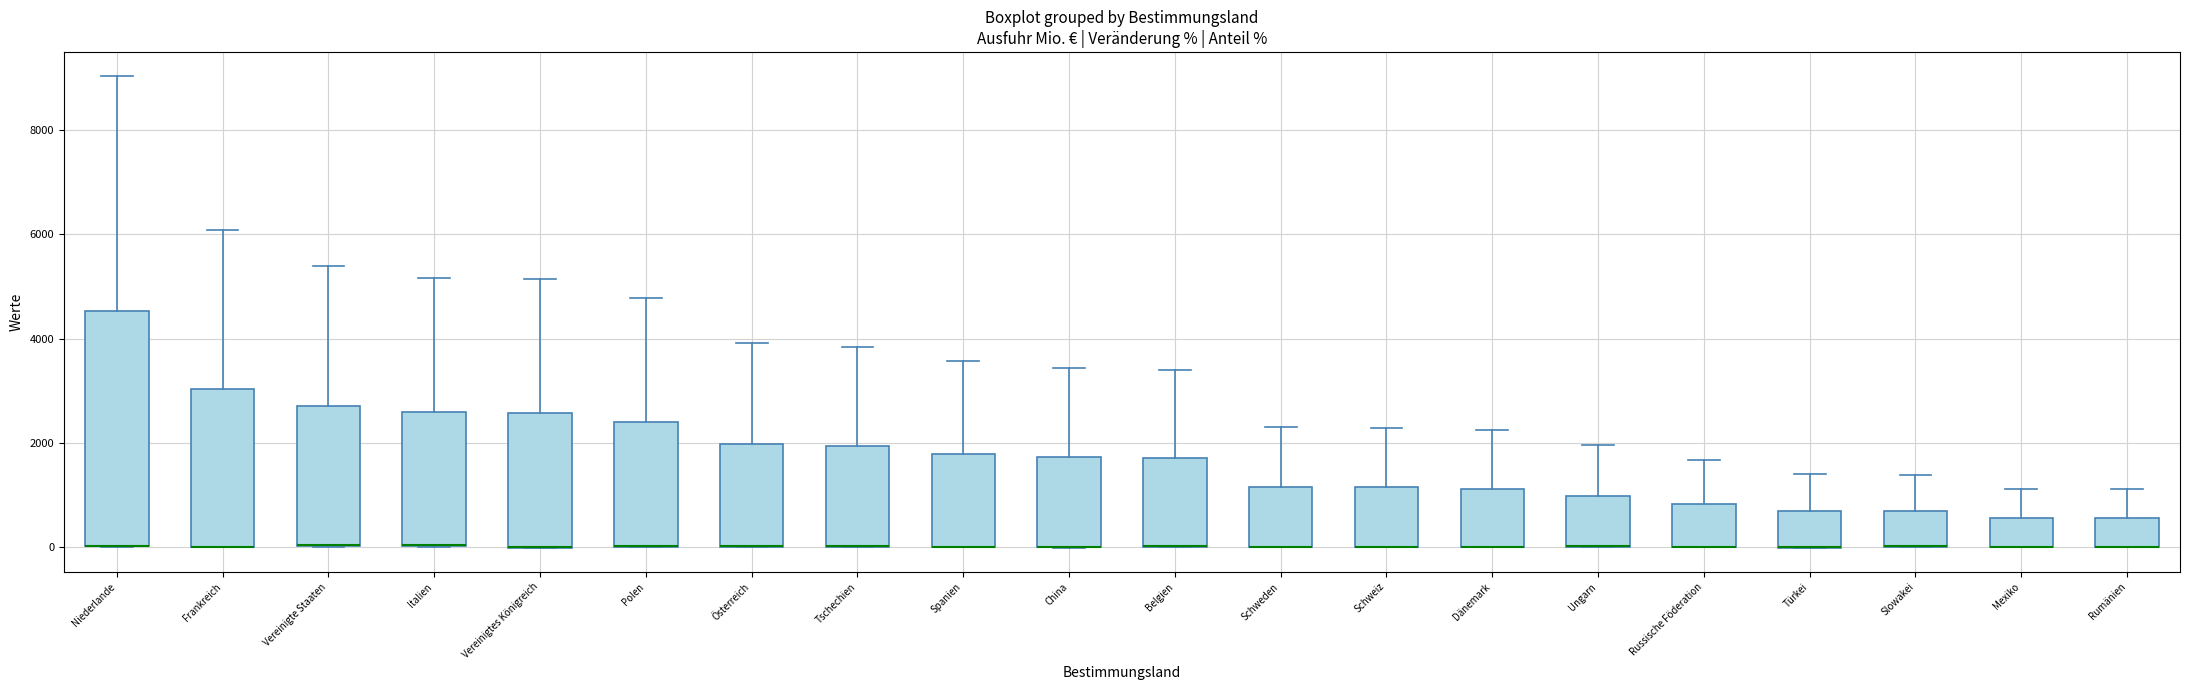

Reading left to right, read every box against the y-axis: the position of its median line, the range the box covers, and the ends of its whiskers. The values are not printed on the chart, so give them approximately, as read against the axis.

Niederlande: median 0 (drawn on the box's lower edge), box 0 to 4600, whiskers 0 to 9000
Frankreich: median 0 (drawn on the box's lower edge), box 0 to 3000, whiskers 0 to 6000
Vereinigte Staaten: median 0 (drawn on the box's lower edge), box 0 to 2800, whiskers 0 to 5400
Italien: median 0 (drawn on the box's lower edge), box 0 to 2600, whiskers 0 to 5200
Vereinigtes Königreich: median 0 (drawn on the box's lower edge), box 0 to 2600, whiskers 0 to 5200
Polen: median 0 (drawn on the box's lower edge), box 0 to 2400, whiskers 0 to 4800
Österreich: median 0 (drawn on the box's lower edge), box 0 to 2000, whiskers 0 to 4000
Tschechien: median 0 (drawn on the box's lower edge), box 0 to 2000, whiskers 0 to 3800
Spanien: median 0 (drawn on the box's lower edge), box 0 to 1800, whiskers 0 to 3600
China: median 0 (drawn on the box's lower edge), box 0 to 1800, whiskers 0 to 3400
Belgien: median 0 (drawn on the box's lower edge), box 0 to 1800, whiskers 0 to 3400
Schweden: median 0 (drawn on the box's lower edge), box 0 to 1200, whiskers 0 to 2400
Schweiz: median 0 (drawn on the box's lower edge), box 0 to 1200, whiskers 0 to 2200
Dänemark: median 0 (drawn on the box's lower edge), box 0 to 1200, whiskers 0 to 2200
Ungarn: median 0 (drawn on the box's lower edge), box 0 to 1000, whiskers 0 to 2000
Russische Föderation: median 0 (drawn on the box's lower edge), box 0 to 800, whiskers 0 to 1600
Türkei: median 0 (drawn on the box's lower edge), box 0 to 600, whiskers 0 to 1400
Slowakei: median 0 (drawn on the box's lower edge), box 0 to 600, whiskers 0 to 1400
Mexiko: median 0 (drawn on the box's lower edge), box 0 to 600, whiskers 0 to 1200
Rumänien: median 0 (drawn on the box's lower edge), box 0 to 600, whiskers 0 to 1200